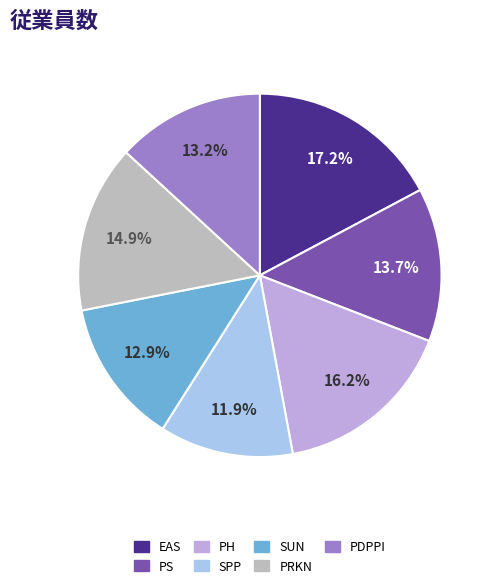

What percentage do EAS and PDPPI together represent?

30.4%